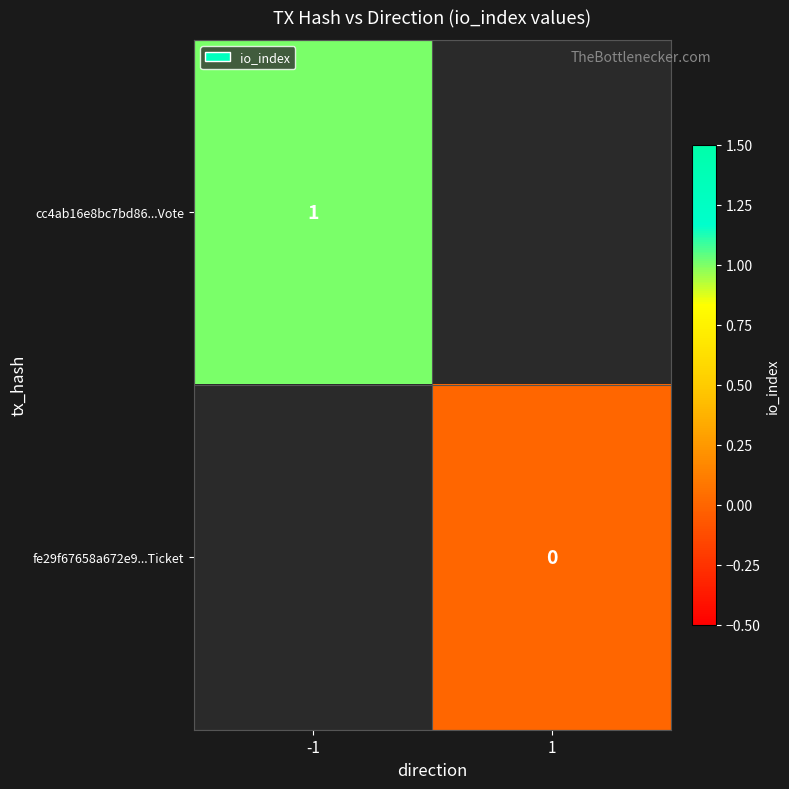

Which has a higher value, 1 or -1?

-1